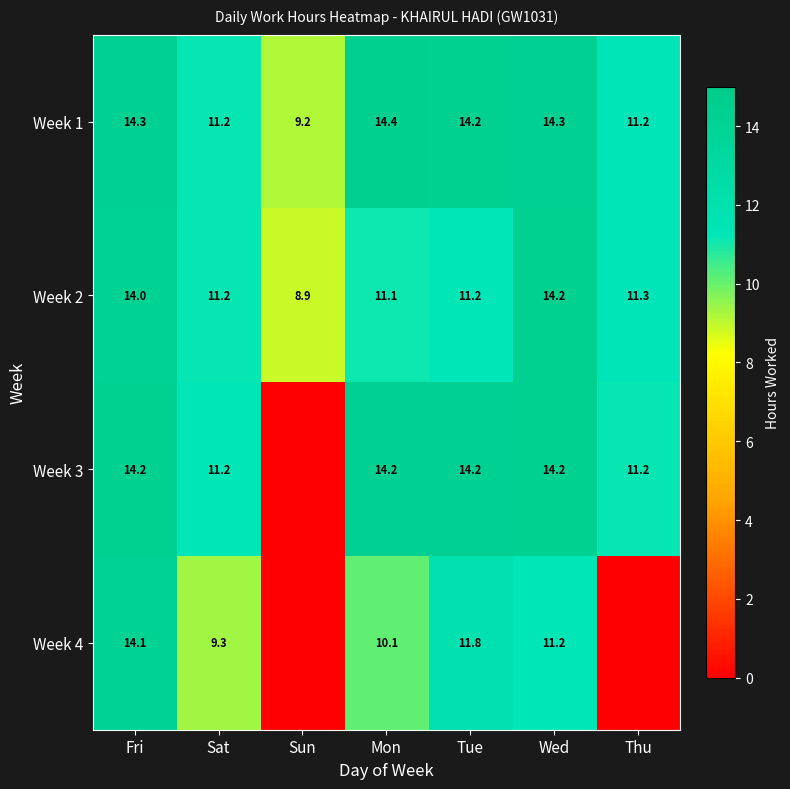

What is the spread (max minus min) of values at Fri?

0.3